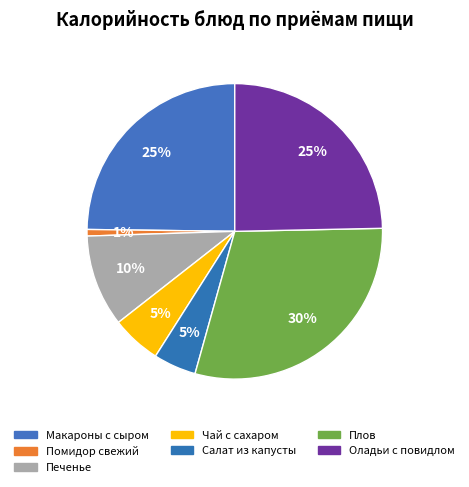

How many segments does this pie chart have?

7